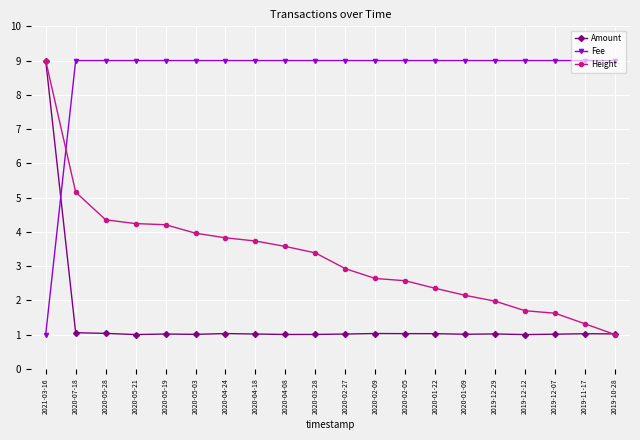

At which category is the sum across all series the highest?

2021-03-16